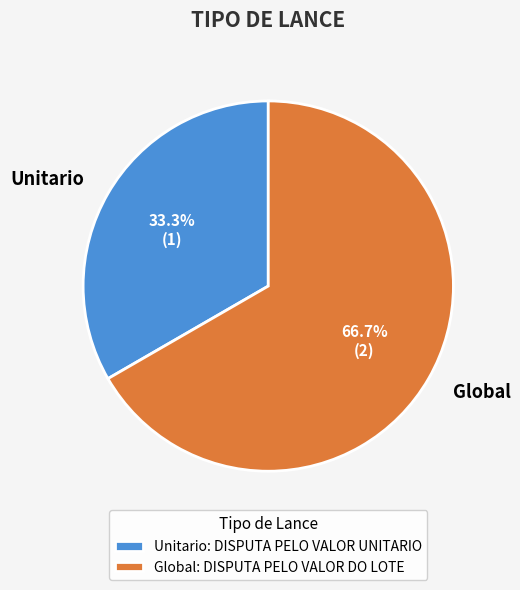

How many segments does this pie chart have?

2